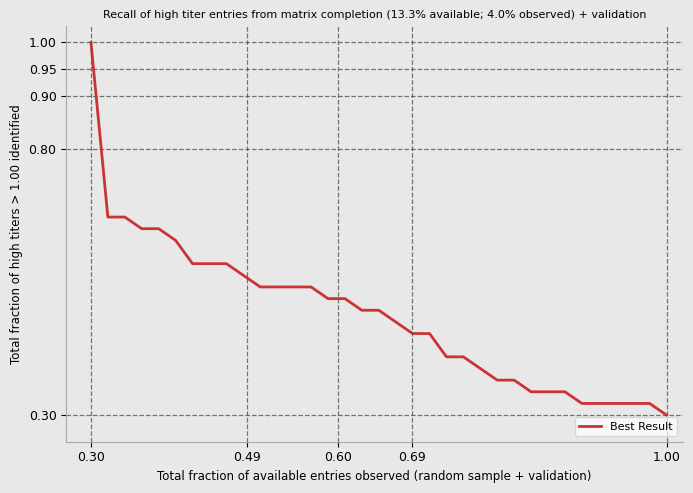

How many series are shown in this chart?

1